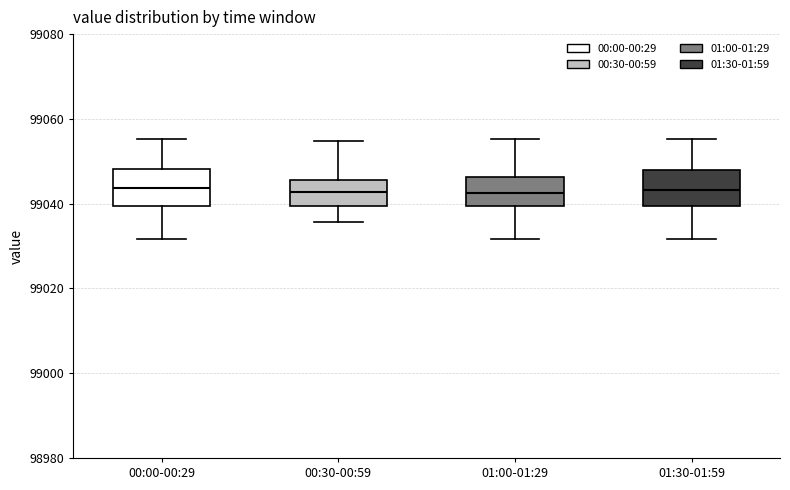

Reading left to right, read every box against the y-axis: the position of its median line, the range the box covers, and the ends of its whiskers. The values are not printed on the chart, so give them approximately, as read against the axis.

00:00-00:29: median 99044, box 99040 to 99048, whiskers 99032 to 99056
00:30-00:59: median 99042, box 99040 to 99046, whiskers 99036 to 99054
01:00-01:29: median 99042, box 99040 to 99046, whiskers 99032 to 99056
01:30-01:59: median 99044, box 99040 to 99048, whiskers 99032 to 99056